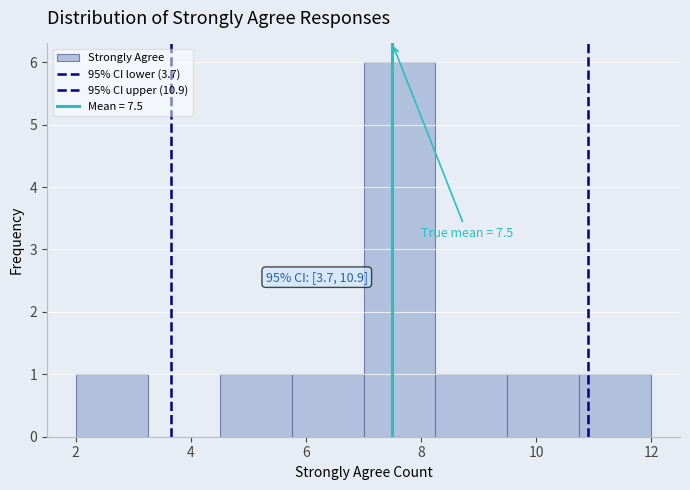

Over which range of the x-axis is the bar tallest?

7.00 to 8.25